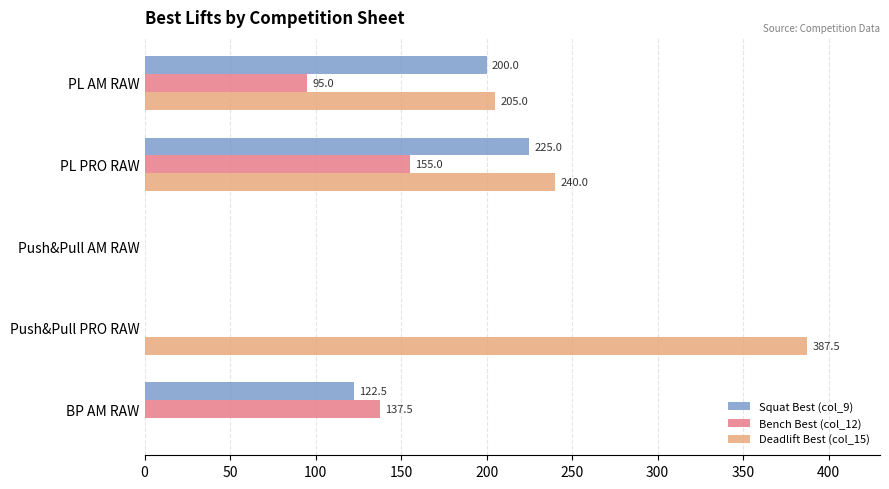

How many Squat Best (col_9) values are between 0 and 200?

4